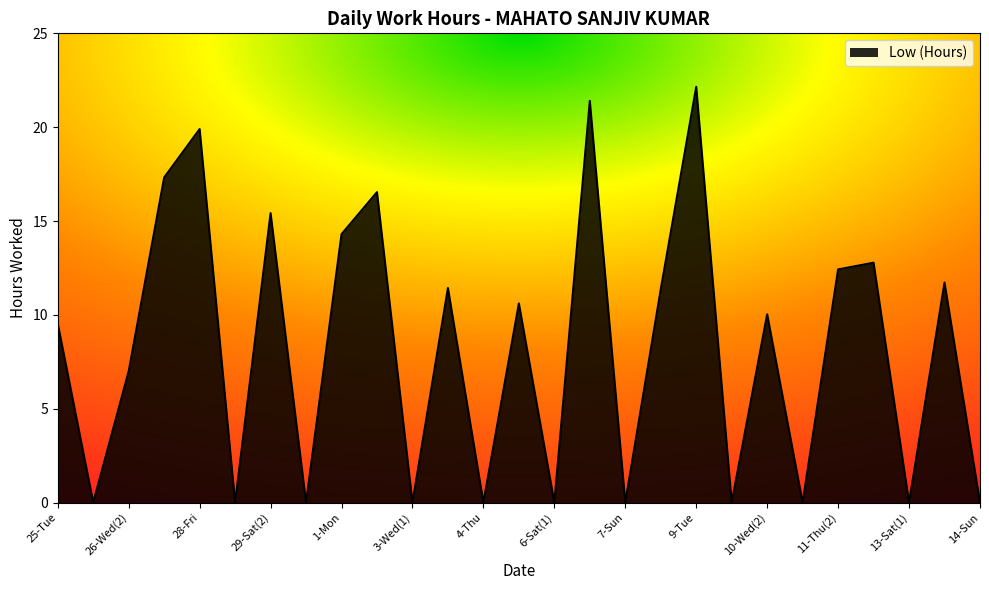

What is the label of the 1st point from the right?

14-Sun